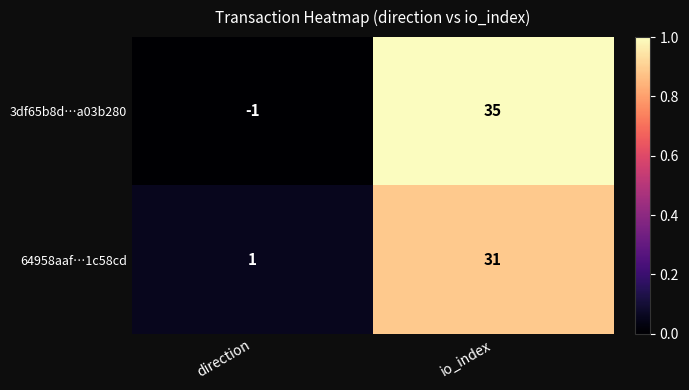

Rank the series by their average value, from lowest to highest.

64958aaf…1c58cd, 3df65b8d…a03b280